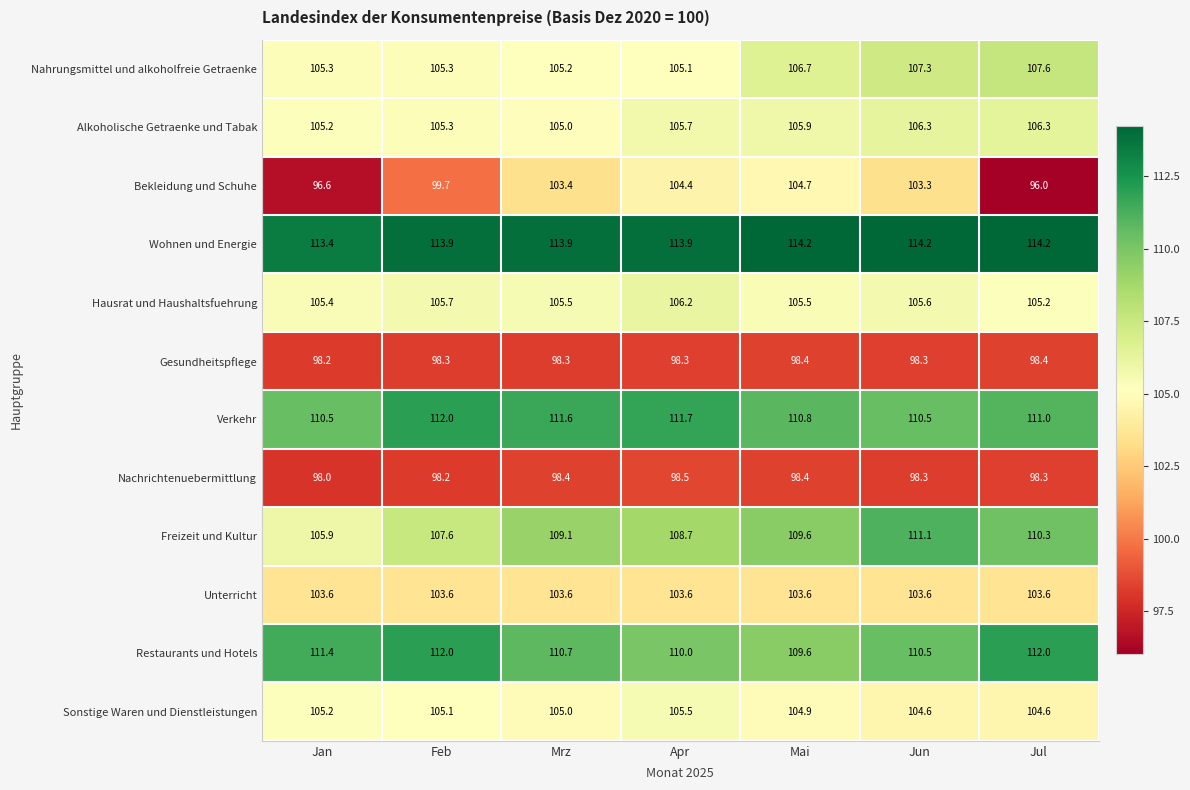

At Jul, list the series in order from largest to smallest.

Wohnen und Energie, Restaurants und Hotels, Verkehr, Freizeit und Kultur, Nahrungsmittel und alkoholfreie Getraenke, Alkoholische Getraenke und Tabak, Hausrat und Haushaltsfuehrung, Sonstige Waren und Dienstleistungen, Unterricht, Gesundheitspflege, Nachrichtenuebermittlung, Bekleidung und Schuhe